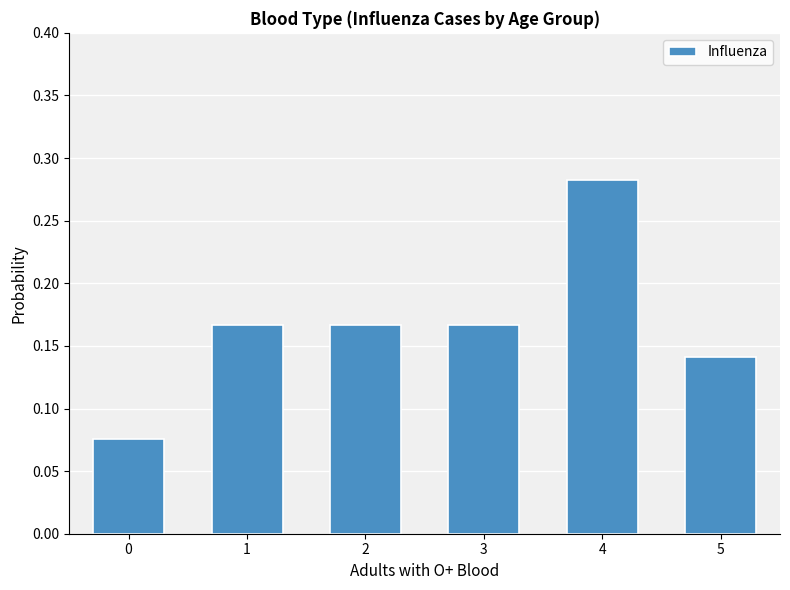

The chart shows a value of 0.0 at 0. True or false?

False